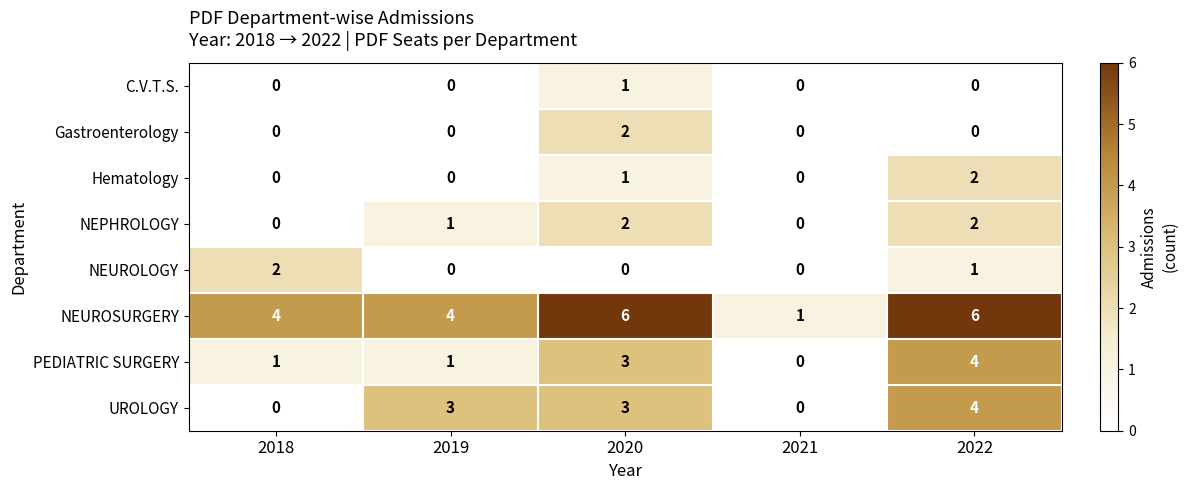

True or false: Gastroenterology has a value of -1 at 2019.

False